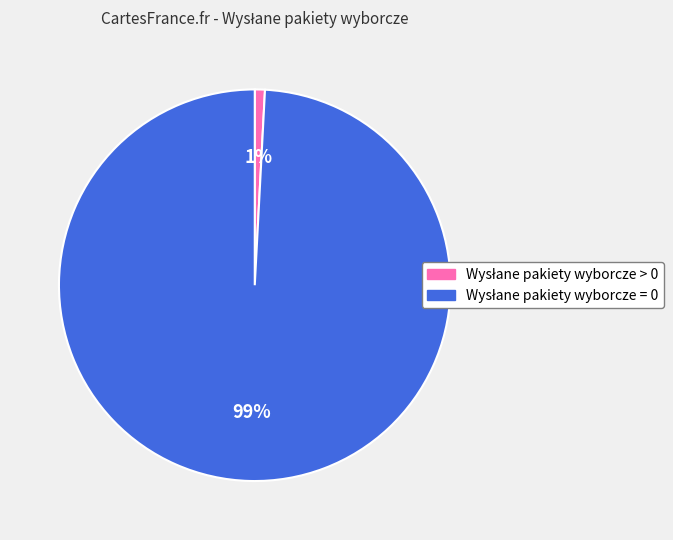

Count the number of slices in the pie.

2